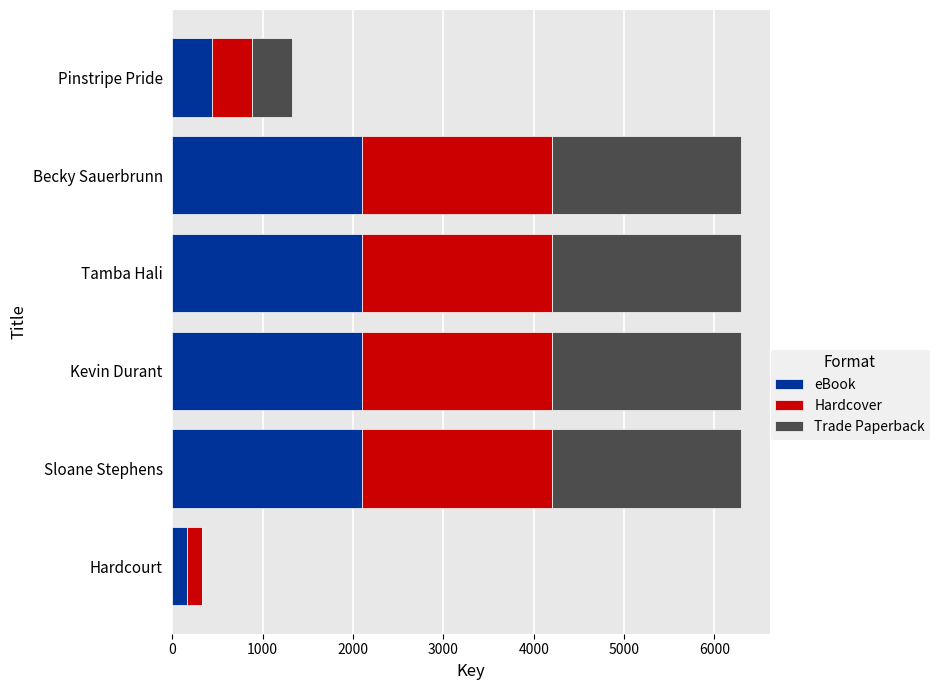

True or false: eBook has a value of 937.2 at Becky Sauerbrunn.

False